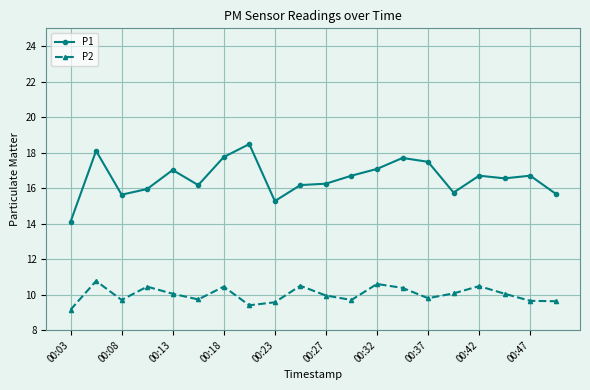

Which series has the largest range (max minus min)?

P1